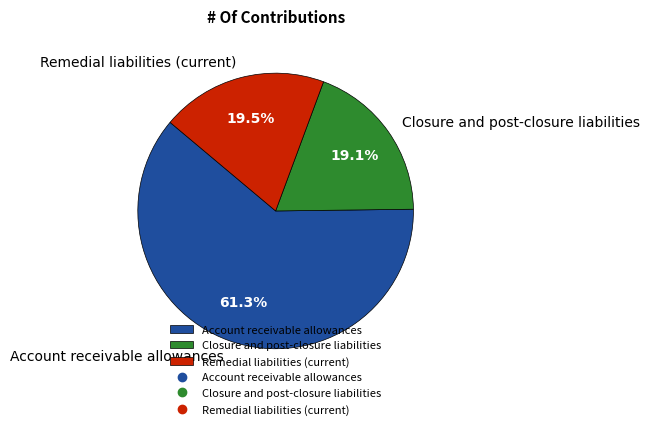

The Account receivable allowances slice represents 56% of the pie. True or false?

False